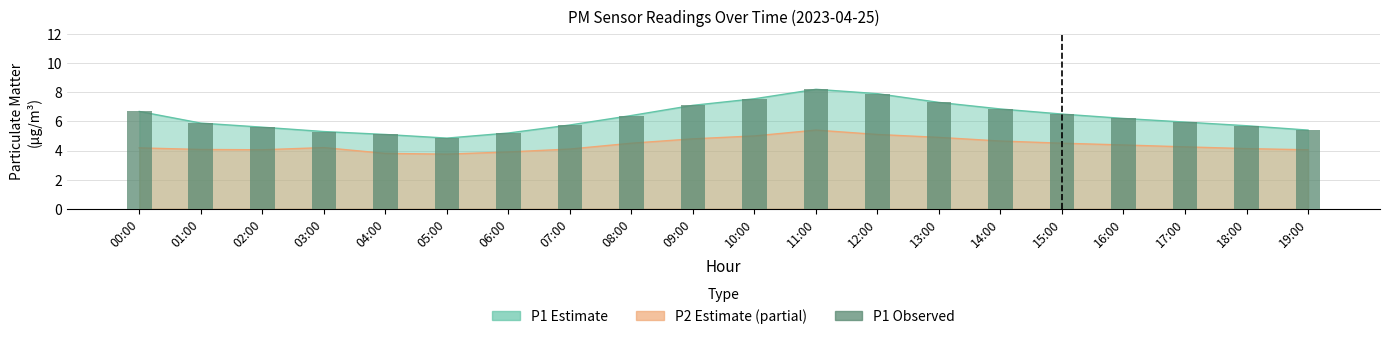

What is the maximum value shown in the chart?

8.2